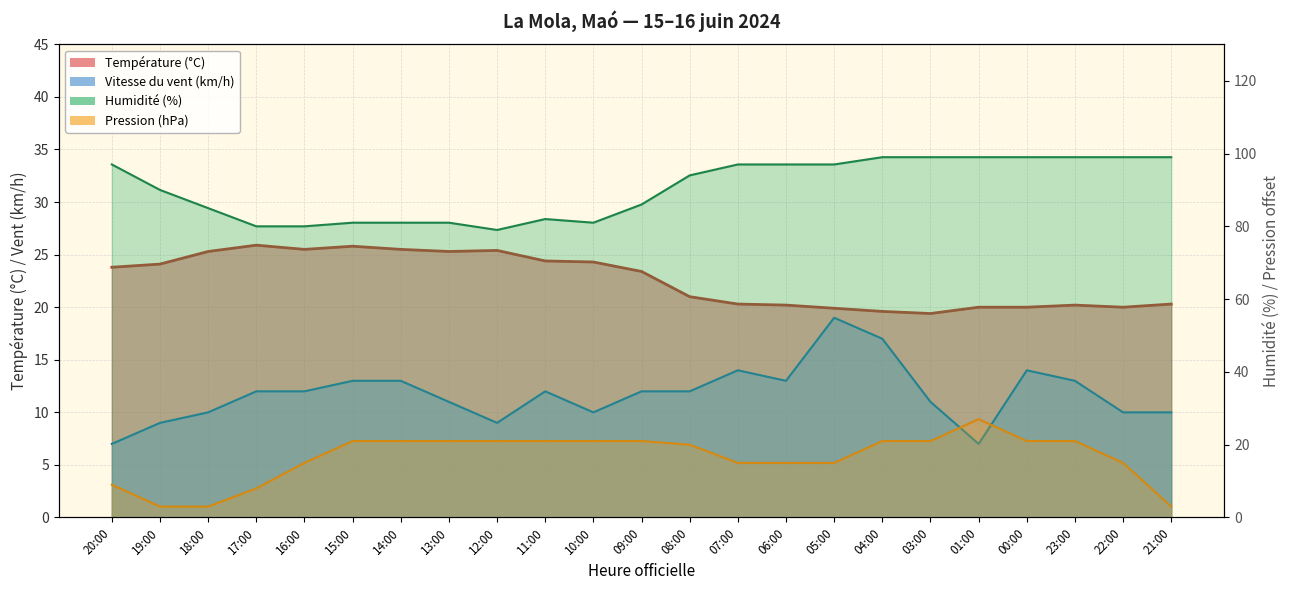

True or false: Humidité (%) and Pression (hPa) cross at least once.

False